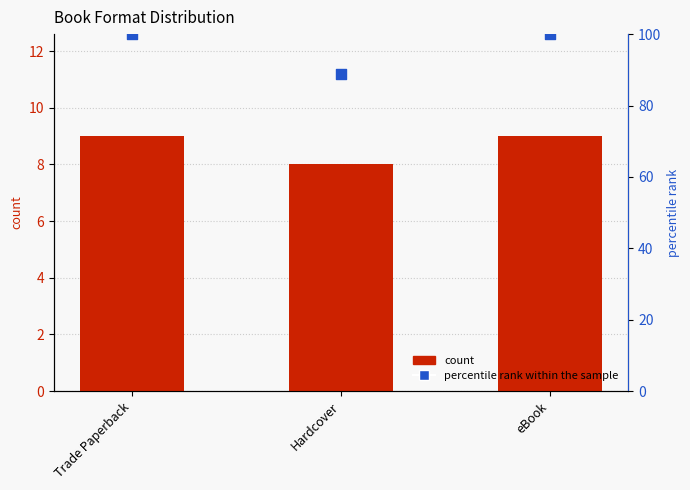

What are all the series names shown in the legend?

count, percentile rank within the sample